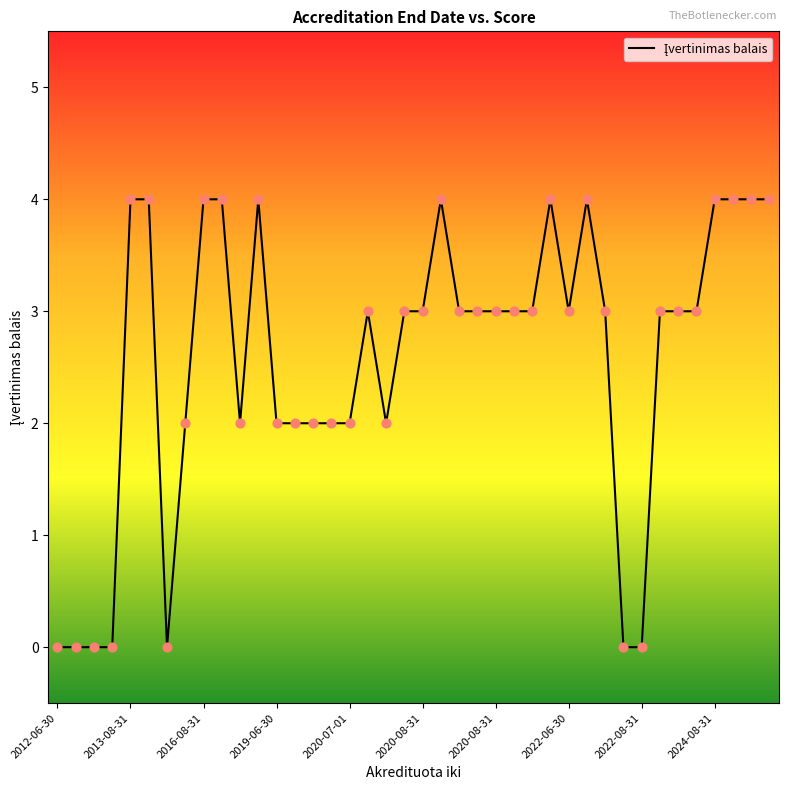

What is the difference between the maximum and minimum values?

4